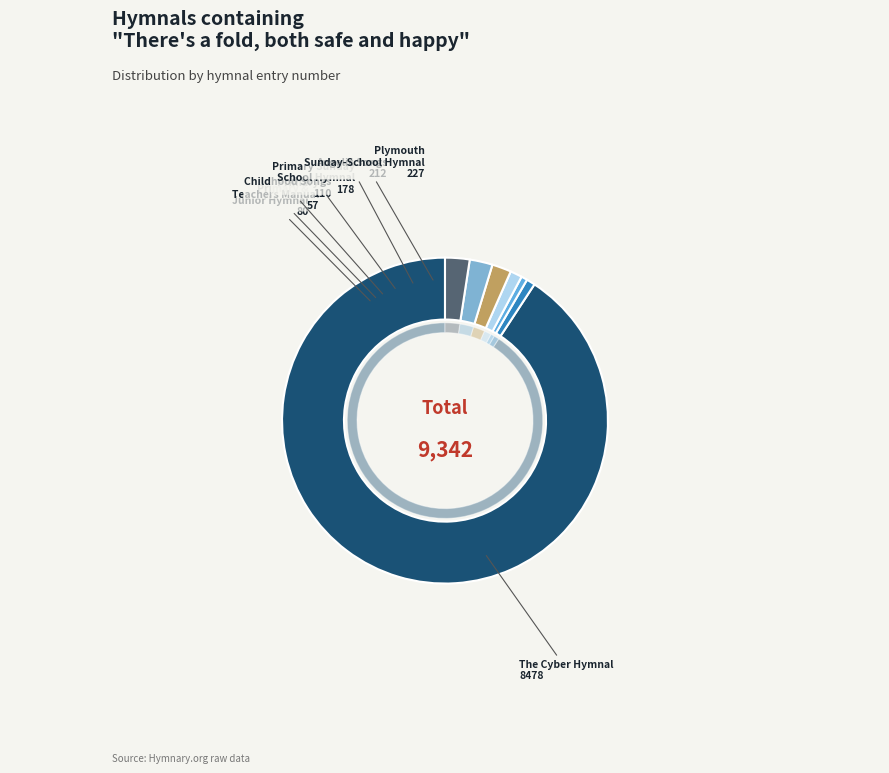

True or false: Angelic Songs accounts for 2% of the total.

True